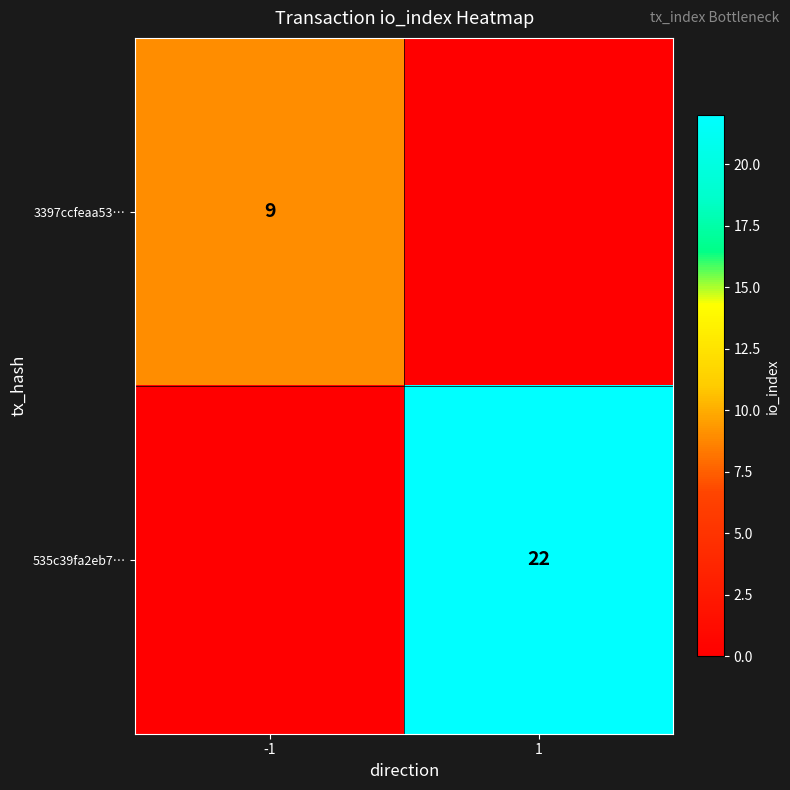

The value of 535c39fa2eb7… at 1 is 22. True or false?

True